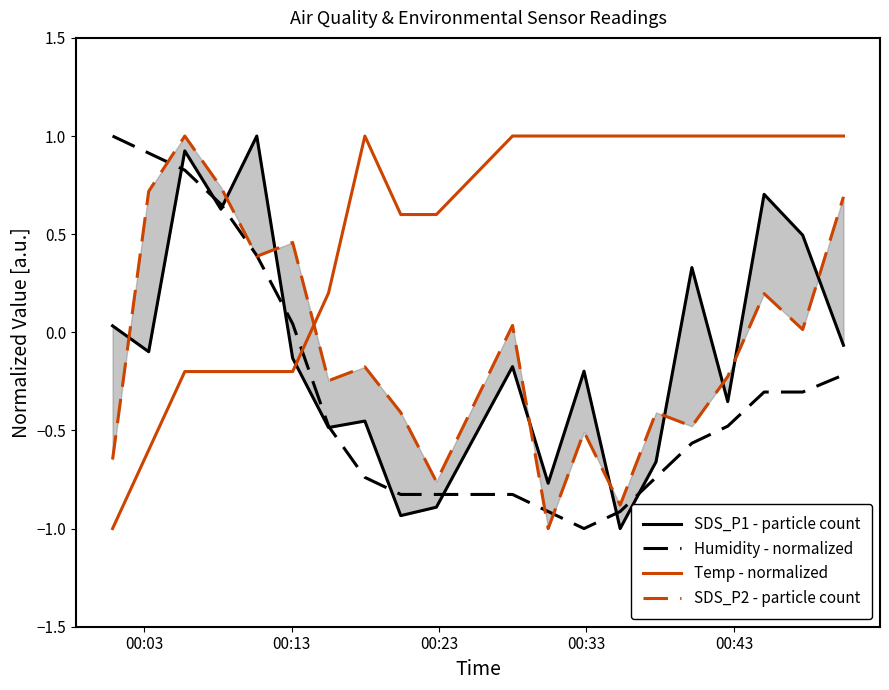

Which series has the largest total across all categories?

Temp - normalized